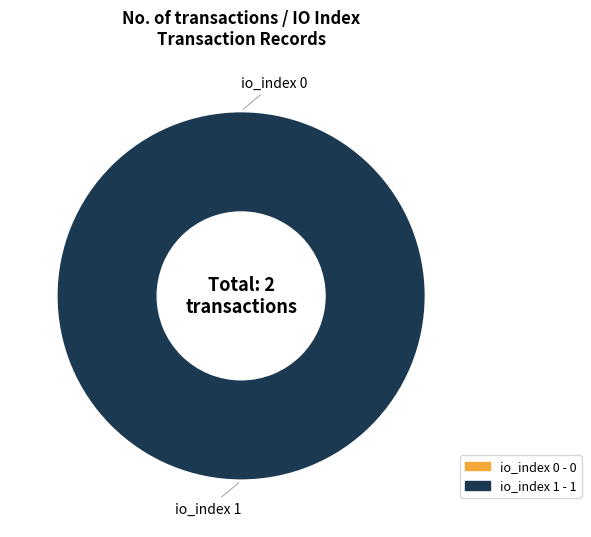

Is tx_index_0 the majority of the pie?

No